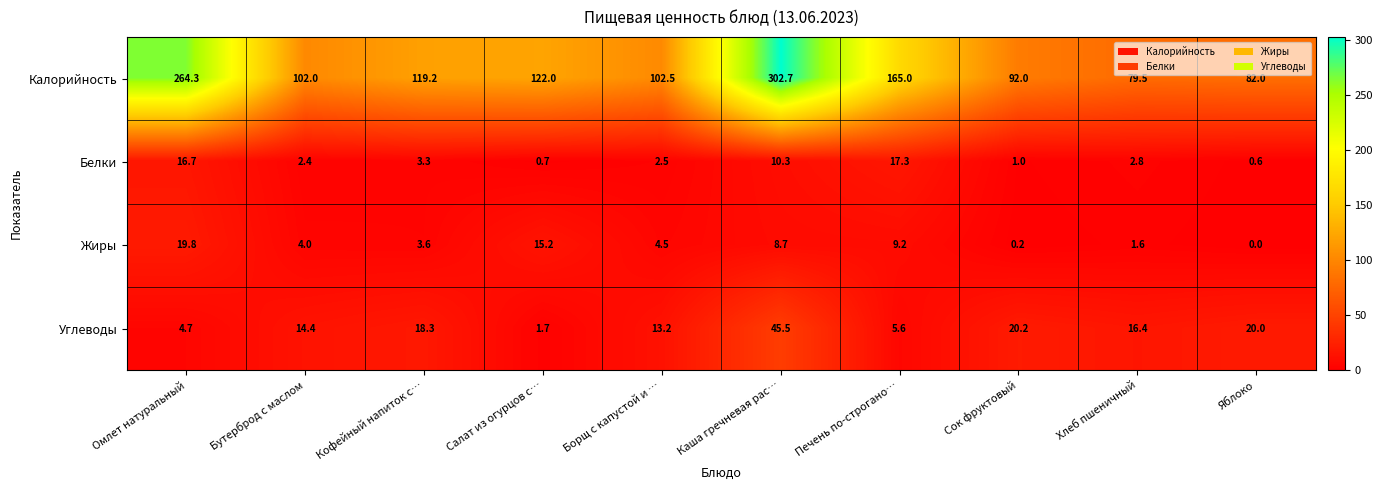

What is the difference between the highest and lowest values at Хлеб пшеничный?

77.9